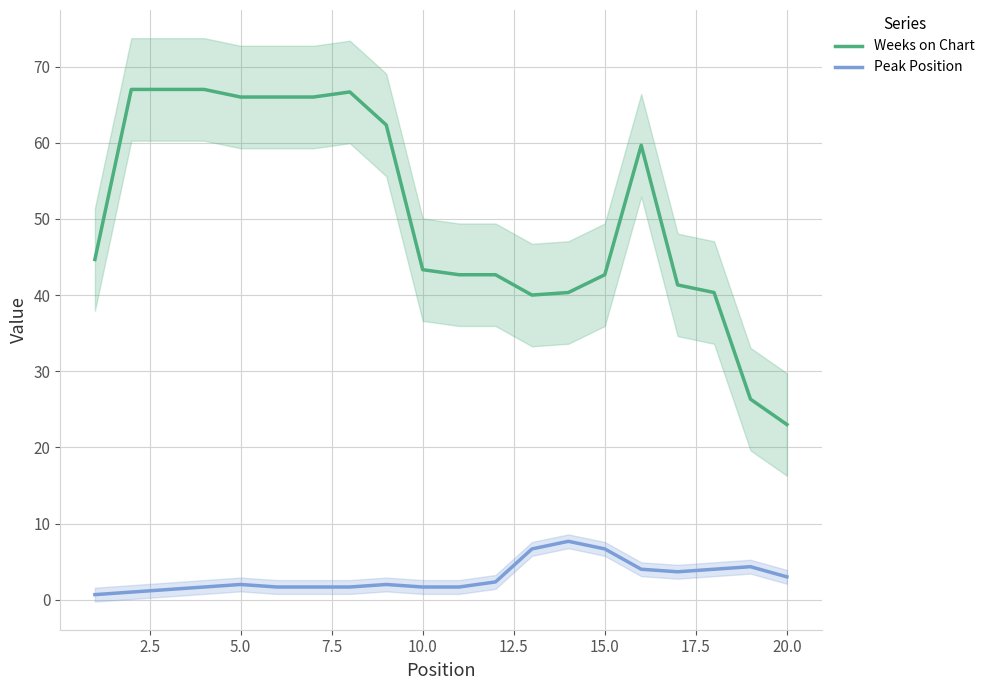

True or false: Peak Position and Weeks on Chart intersect in this chart.

False